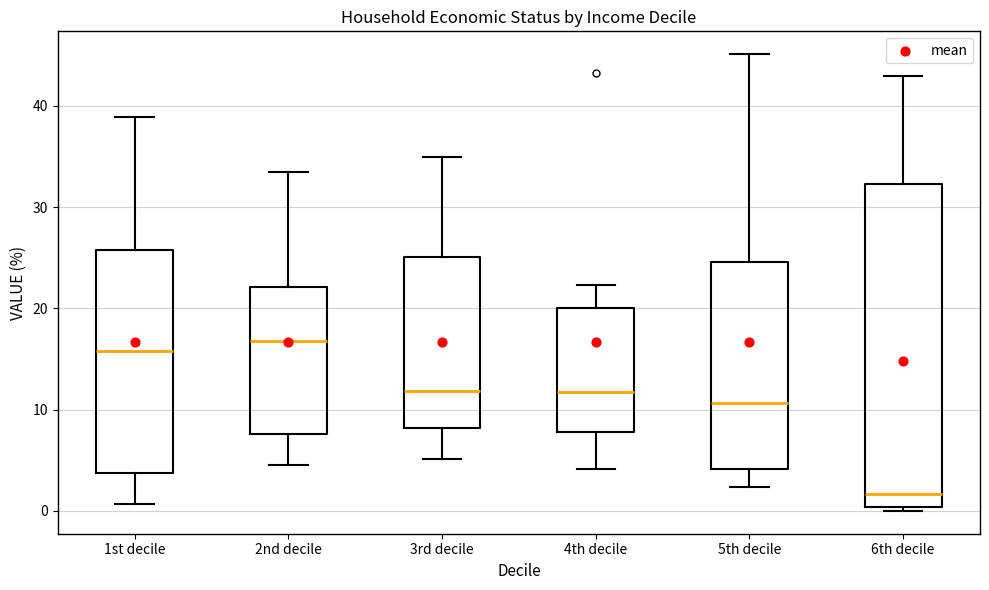

Where does the upper whisker of the box for 5th decile end on the y-axis? The values are not printed on the chart, so give them approximately, as read against the axis.

45